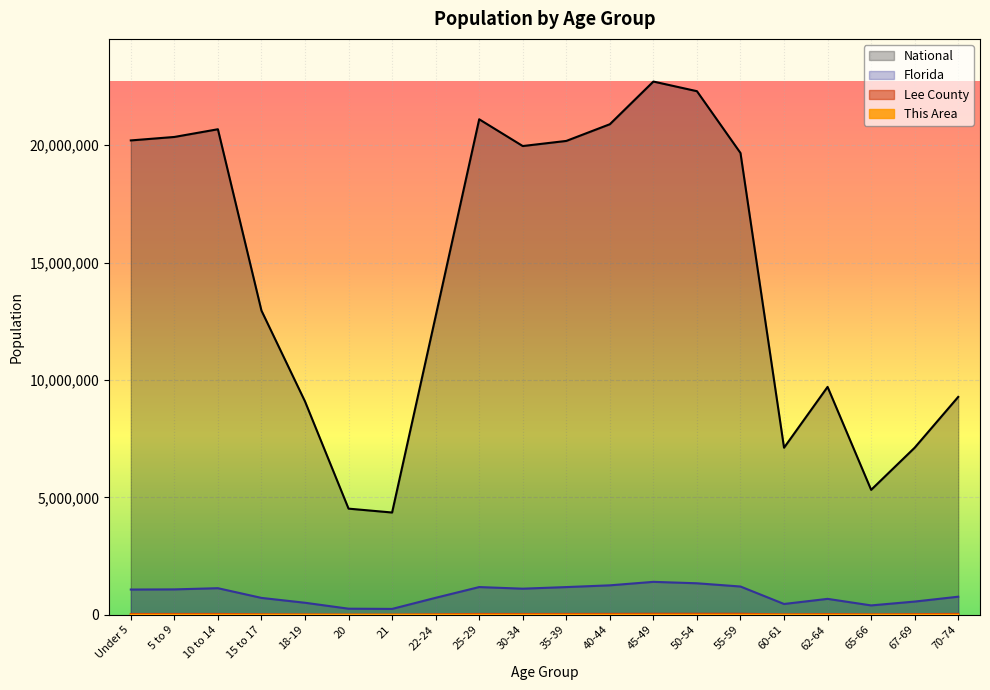

Reading right to left, transcribe all the data shown in this chart.

This Area: 70-74=389	67-69=245	65-66=156	62-64=257	60-61=133	55-59=289	50-54=255	45-49=248	40-44=207	35-39=222	30-34=241	25-29=293	22-24=143	21=43	20=33	18-19=52	15 to 17=86	10 to 14=162	5 to 9=150	Under 5=138
Lee County: 70-74=35886	67-69=26883	65-66=18141	62-64=28803	60-61=17724	55-59=40665	50-54=41025	45-49=40732	40-44=36241	35-39=34235	30-34=32308	25-29=33570	22-24=19411	21=6680	20=6902	18-19=14483	15 to 17=20678	10 to 14=33995	5 to 9=33330	Under 5=32866
Florida: 70-74=768707	67-69=561316	65-66=397917	62-64=676499	60-61=458751	55-59=1202418	50-54=1340291	45-49=1401202	40-44=1252787	35-39=1178467	30-34=1110318	25-29=1179227	22-24=722126	21=248602	20=258030	18-19=510899	15 to 17=717483	10 to 14=1130847	5 to 9=1080255	Under 5=1073506
National: 70-74=9278166	67-69=7115361	65-66=5319902	62-64=9704197	60-61=7113727	55-59=19664805	50-54=22298125	45-49=22708591	40-44=20890964	35-39=20179642	30-34=19962099	25-29=21101849	22-24=12712576	21=4354294	20=4519129	18-19=9086089	15 to 17=12954254	10 to 14=20677194	5 to 9=20348657	Under 5=20201362